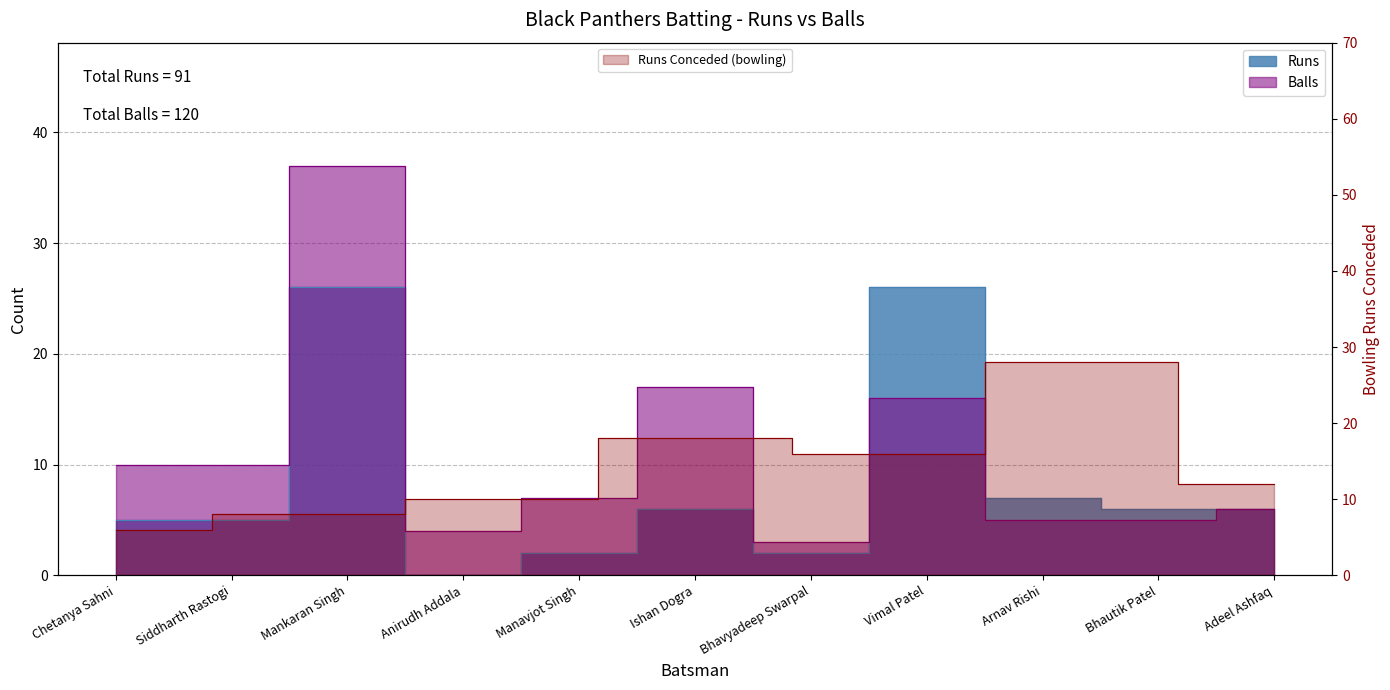

In Balls, how many points are higher than both neighbors (excluding endpoints)?

3